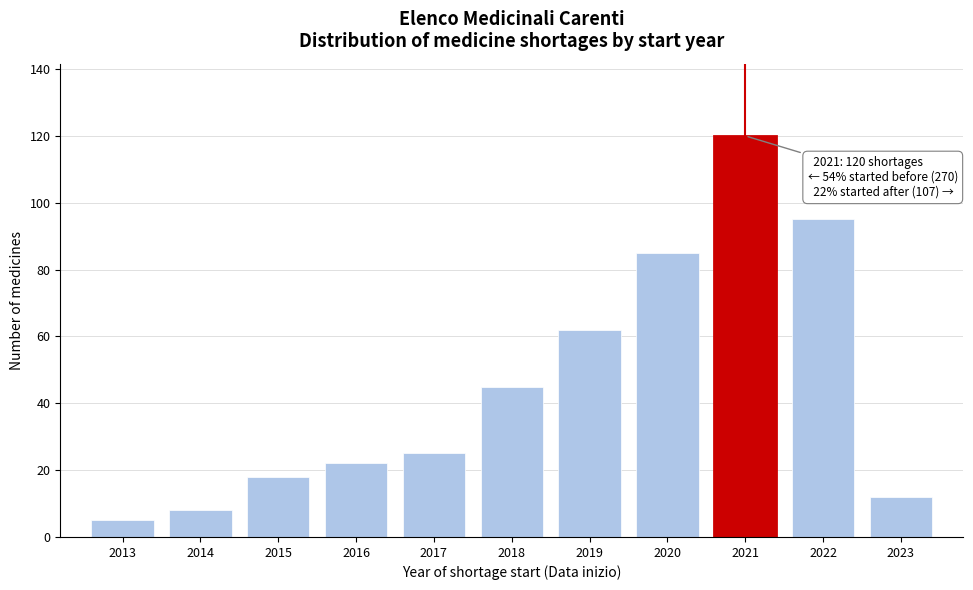

Reading left to right, what are all the values shown in this chart?

2013=5	2014=8	2015=18	2016=22	2017=25	2018=45	2019=62	2020=85	2021=120	2022=95	2023=12